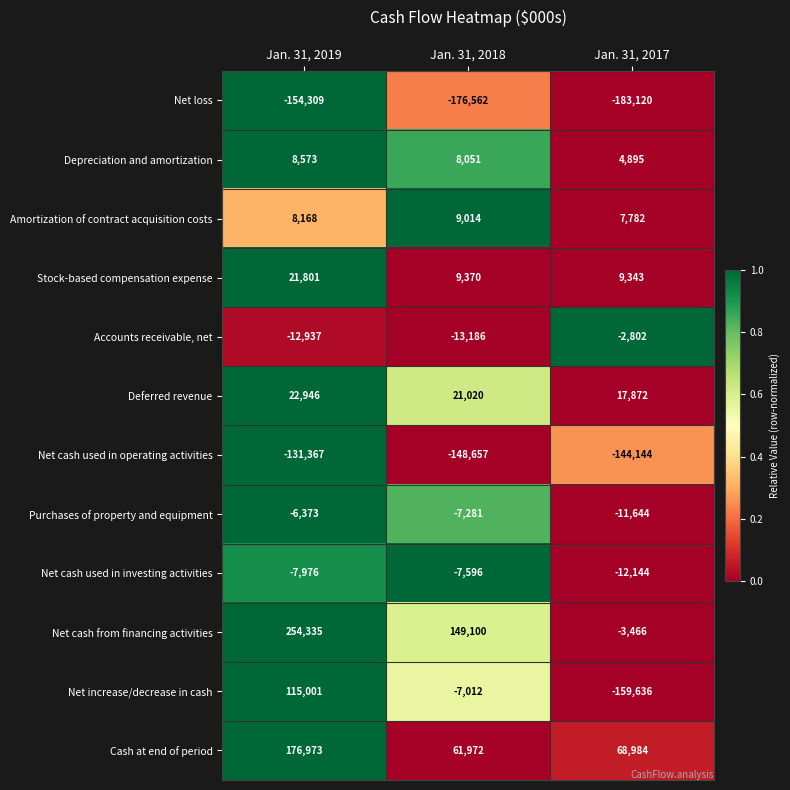

The Net cash from financing activities series shows -3466 at Jan. 31, 2017. True or false?

True